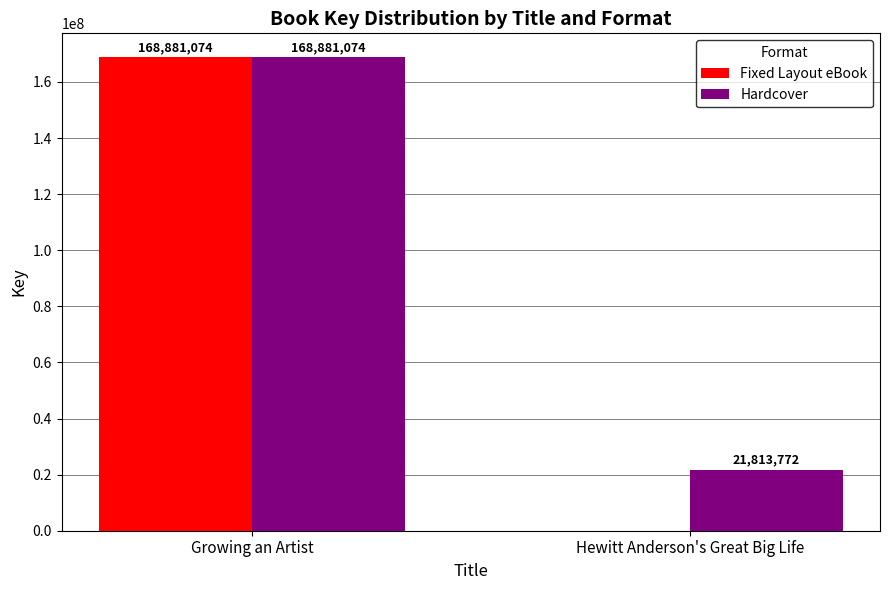

Which label corresponds to the largest value in the chart?

Growing an Artist